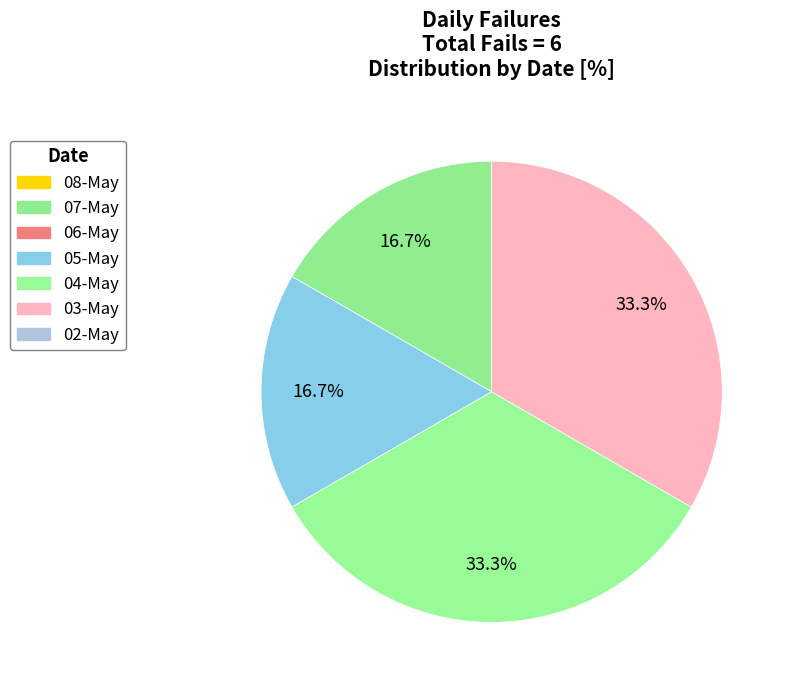

Does any single category account for the majority?

No